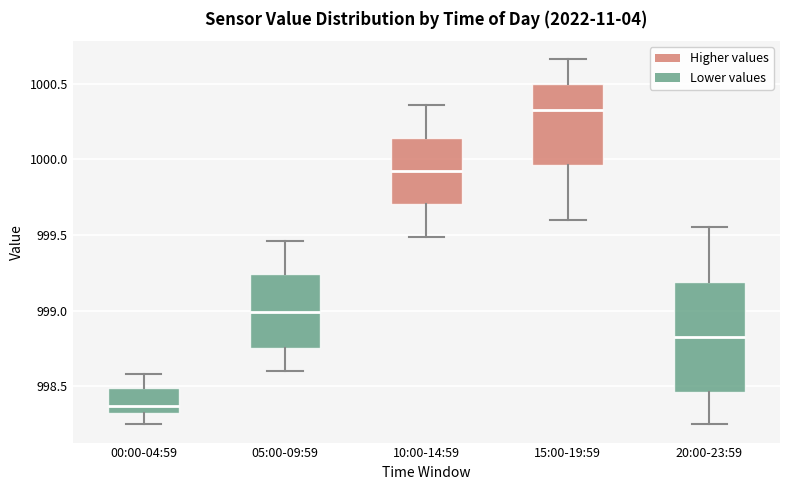

Where is the lower edge of the box for 10:00-14:59 on the y-axis? The values are not printed on the chart, so give them approximately, as read against the axis.

999.70